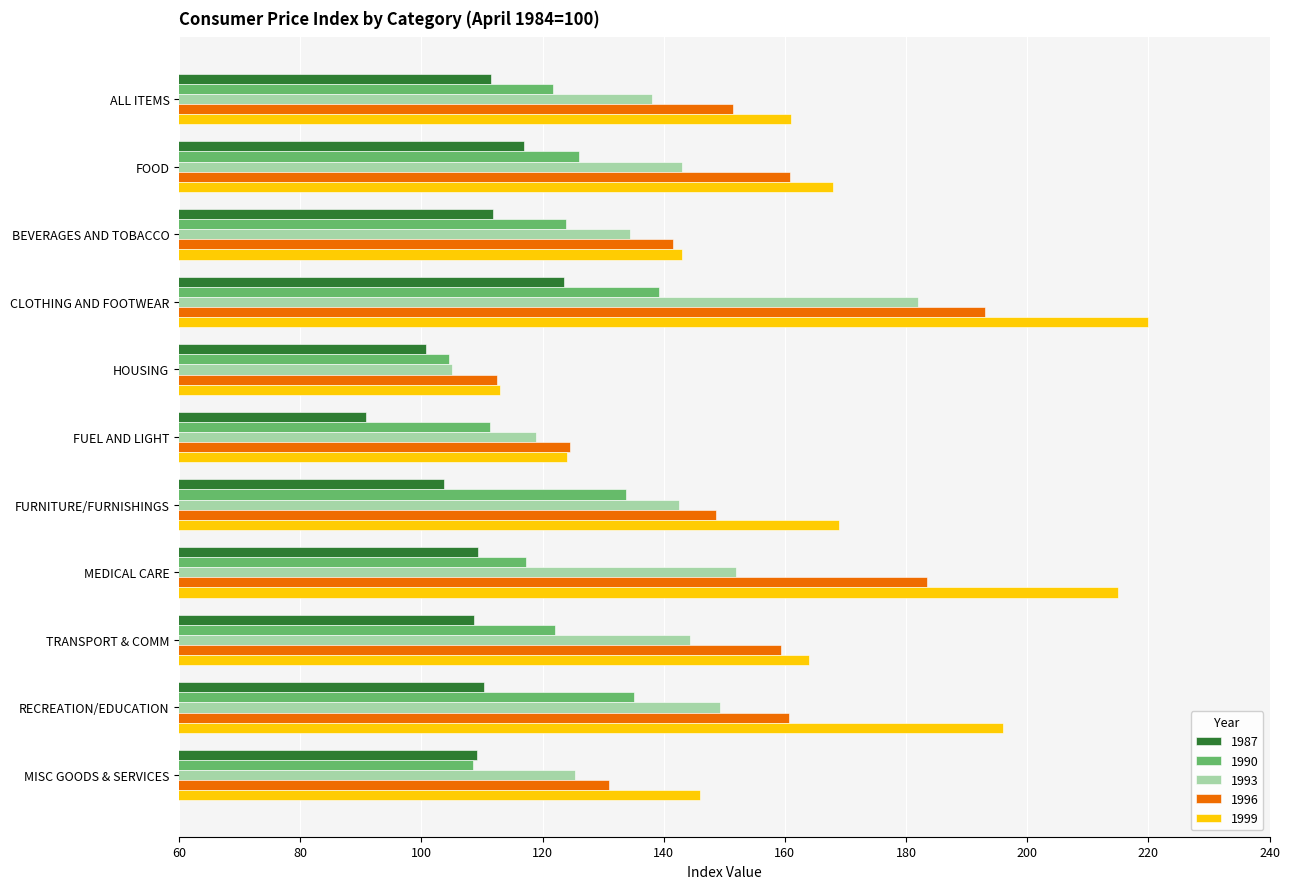

What is the average value of the 1990 series?

122.1